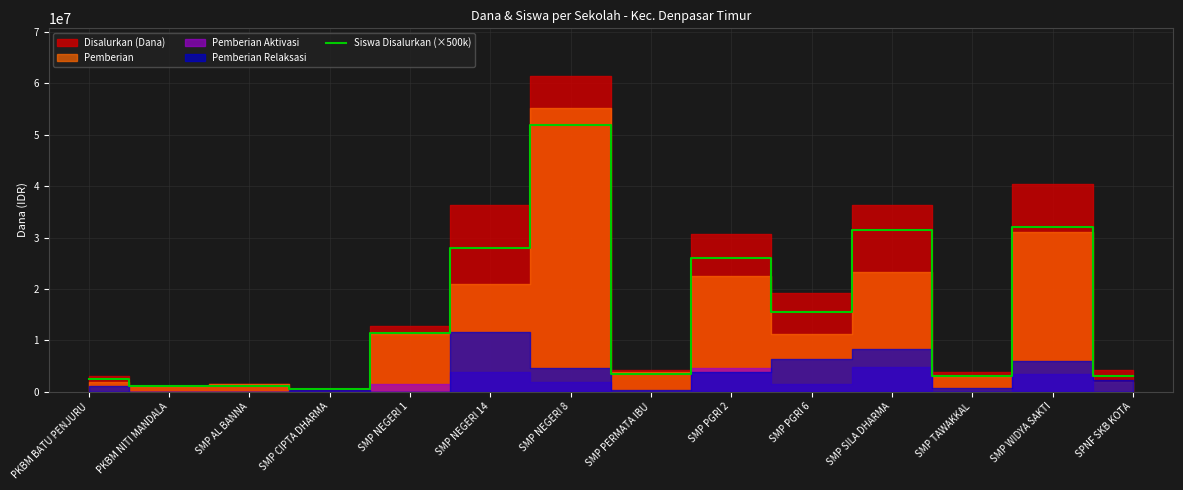

What is the value of the 3rd point from the left?

1000000